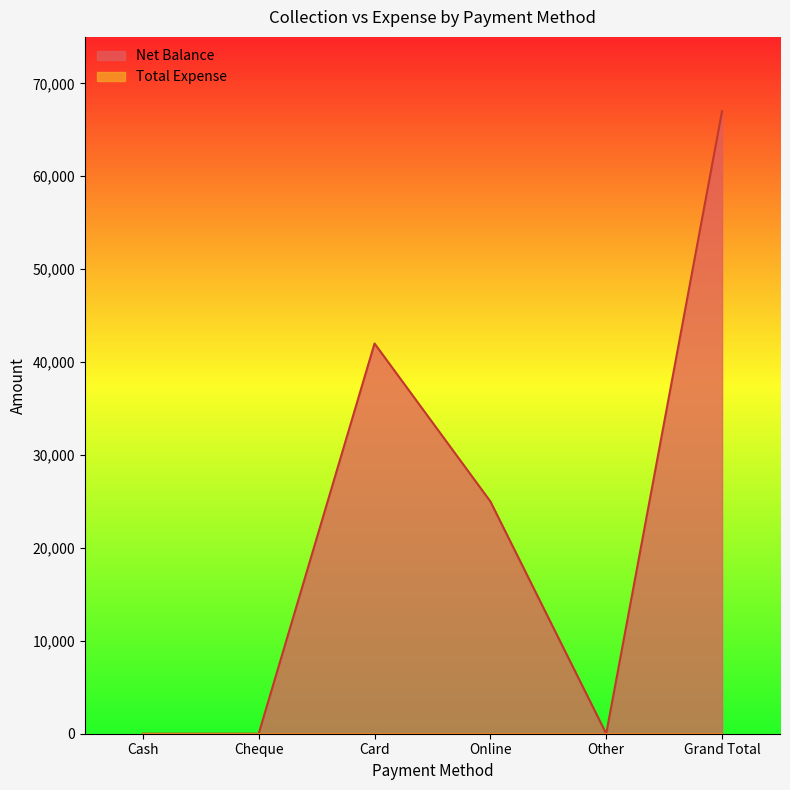

How many values are between 0 and 42000?

5